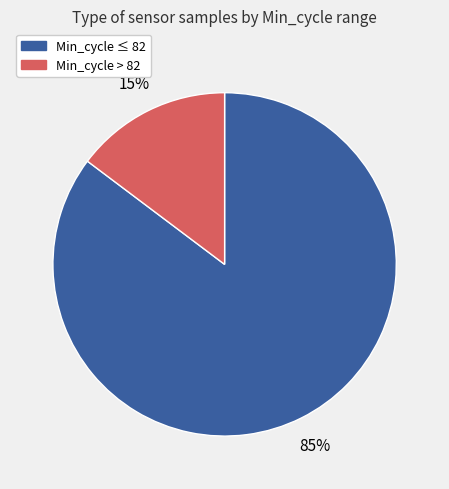

Does any single category account for the majority?

Yes